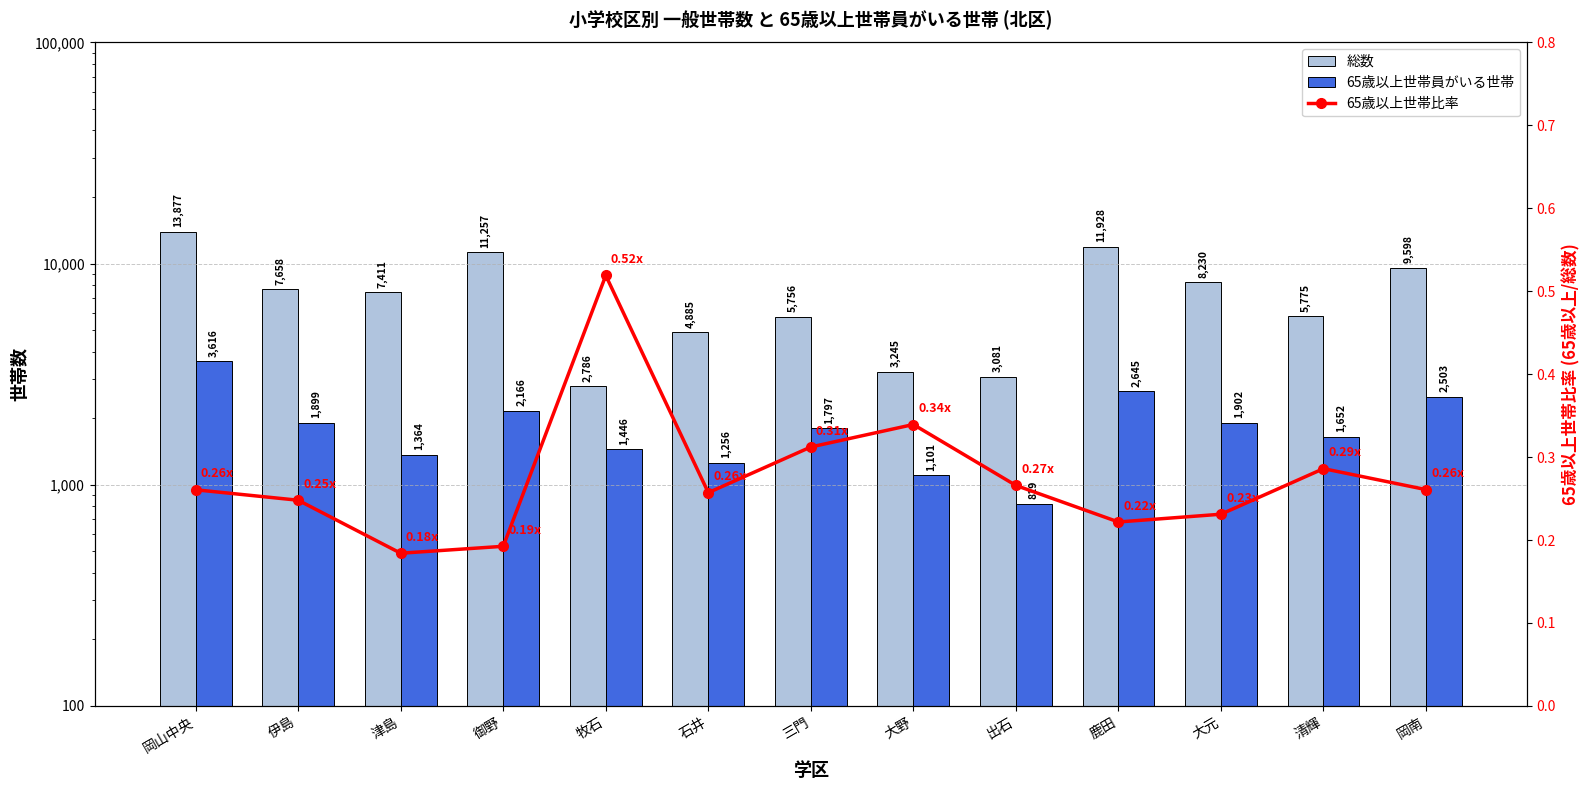

What is the label of the 7th bar from the right?

三門